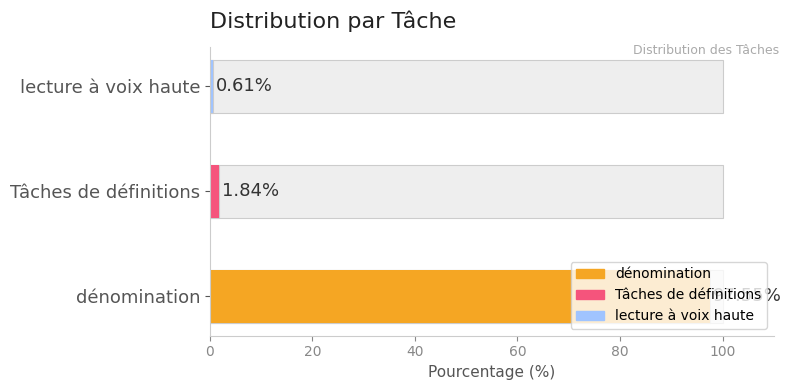

What position from the left is lecture à voix haute?

3